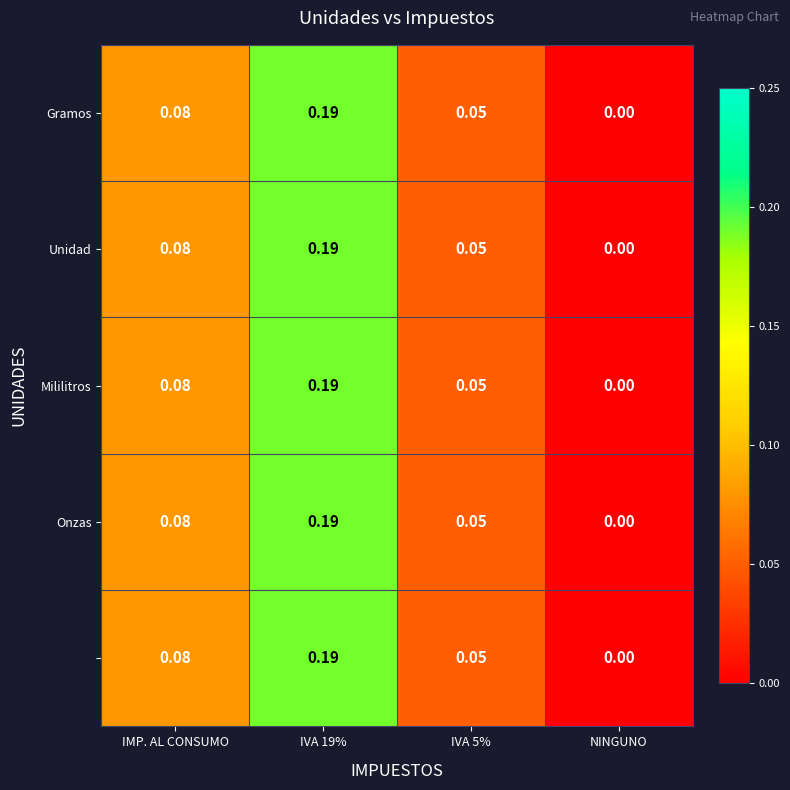

At which category does the chart reach its minimum across all series?

NINGUNO